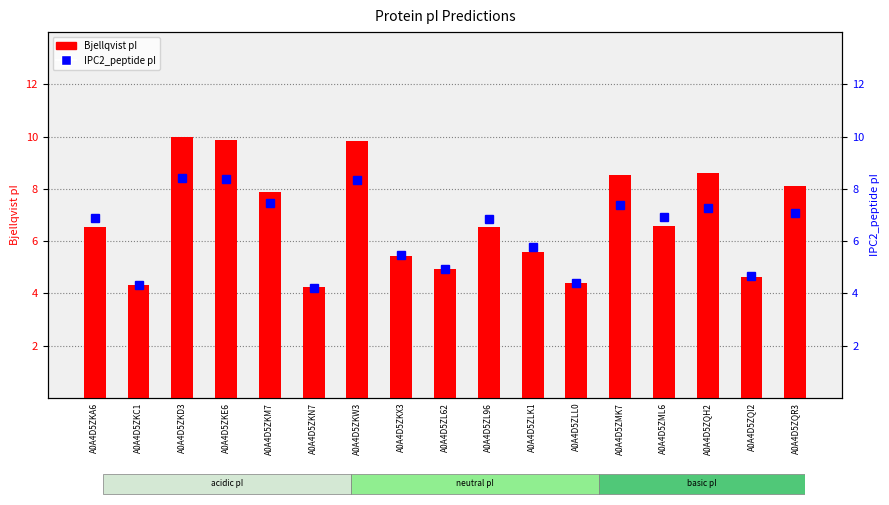

Reading left to right, list all the values displayed in this chart.

Bjellqvist pI: 6.5	4.3	10.0	9.9	7.9	4.2	9.8	5.4	4.9	6.5	5.6	4.4	8.5	6.6	8.6	4.6	8.1
IPC2_peptide pI: 6.9	4.3	8.4	8.4	7.5	4.2	8.3	5.5	4.9	6.8	5.8	4.4	7.4	6.9	7.3	4.7	7.1